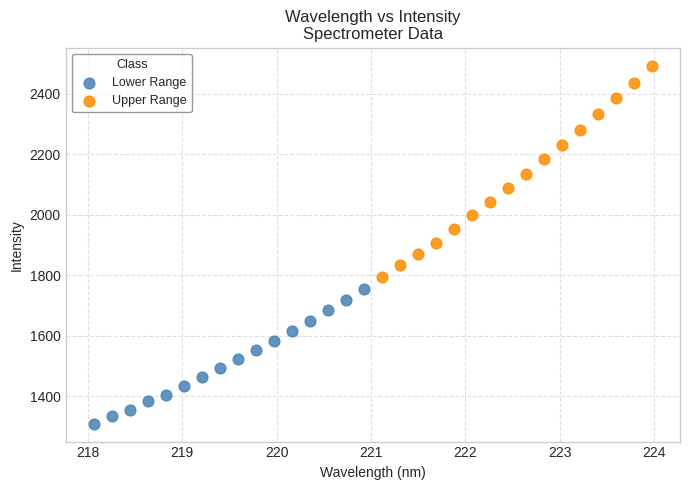

Which series contains the lowest Y value?

Lower Range